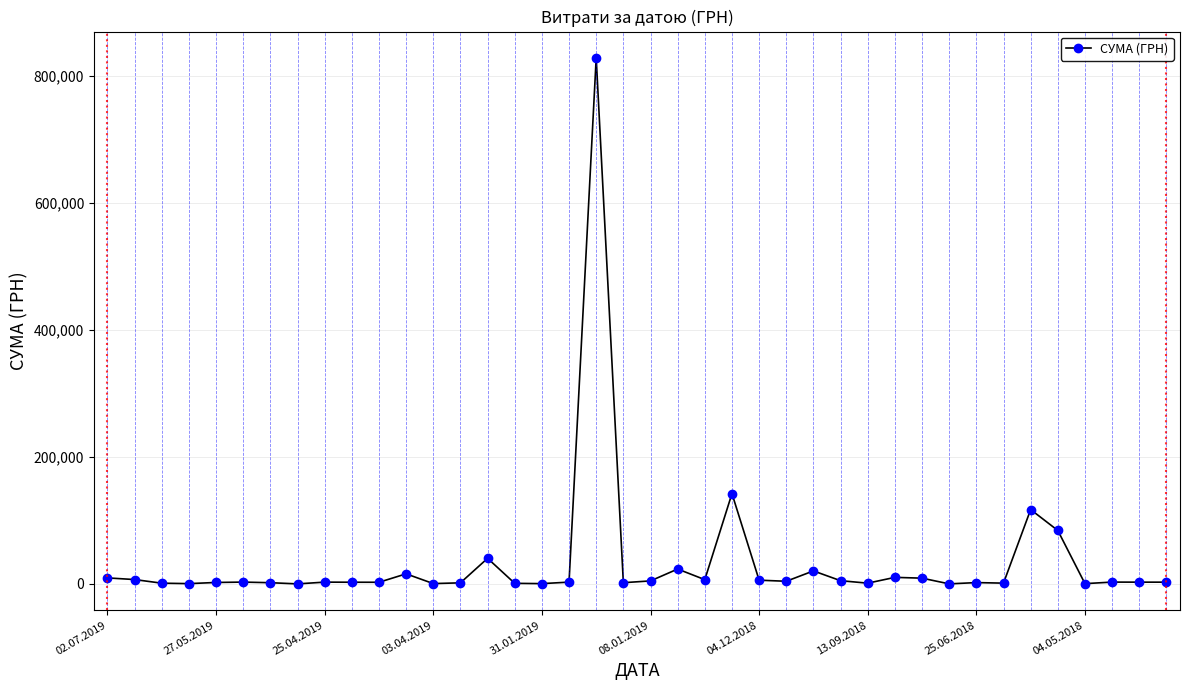

What is the greatest value displayed?

828659.7